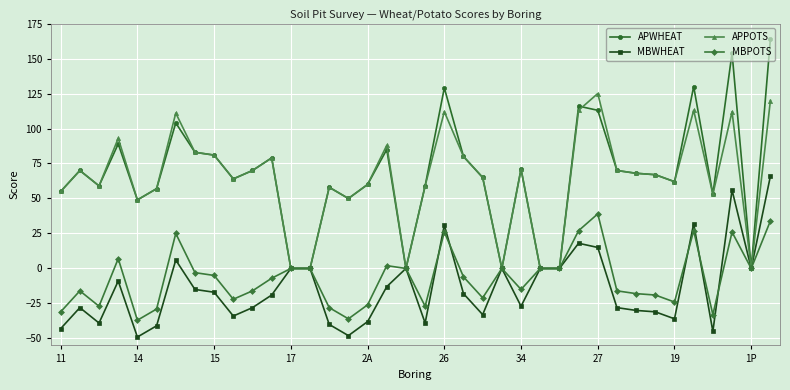

Which series has the largest range (max minus min)?

APWHEAT